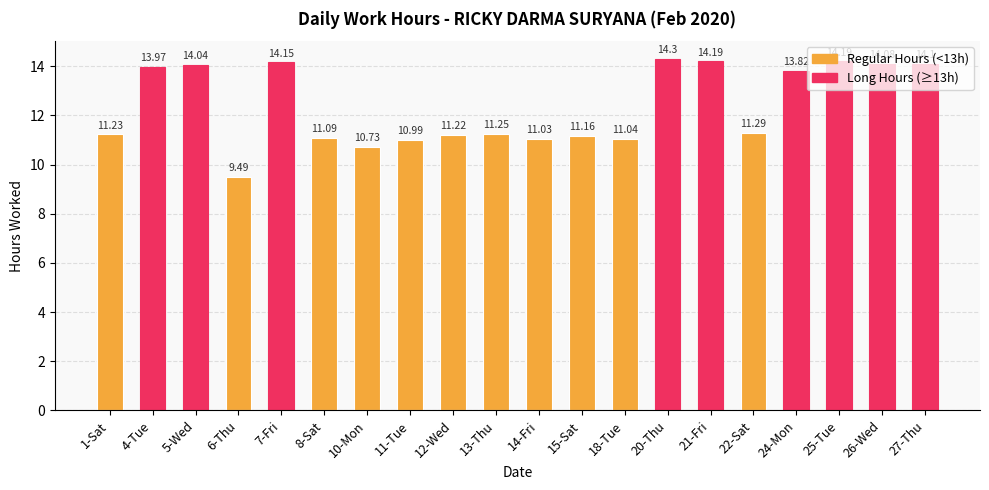

What is the ratio of the value at 14-Fri to the value at 8-Sat?

1.0